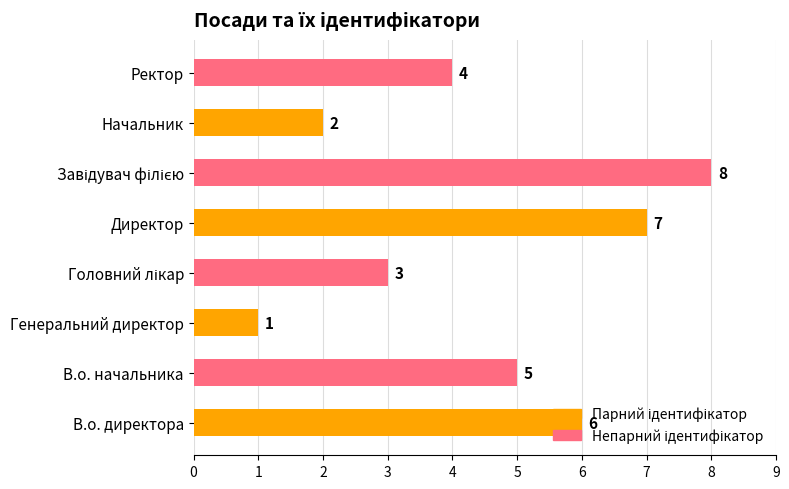

What is the approximate value at Директор?

7